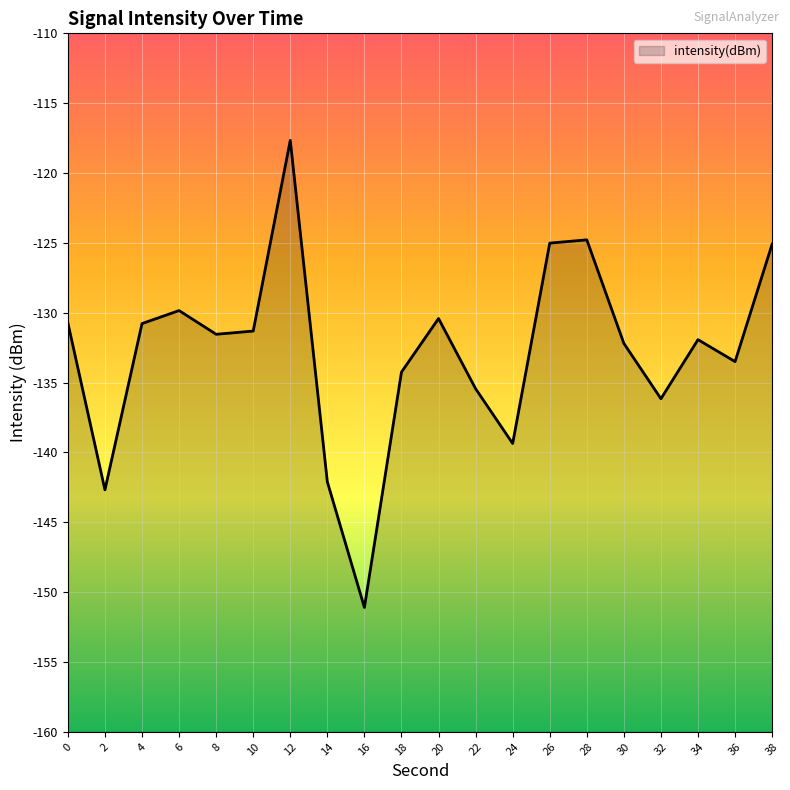

Which has a higher value, 28 or 14?

28